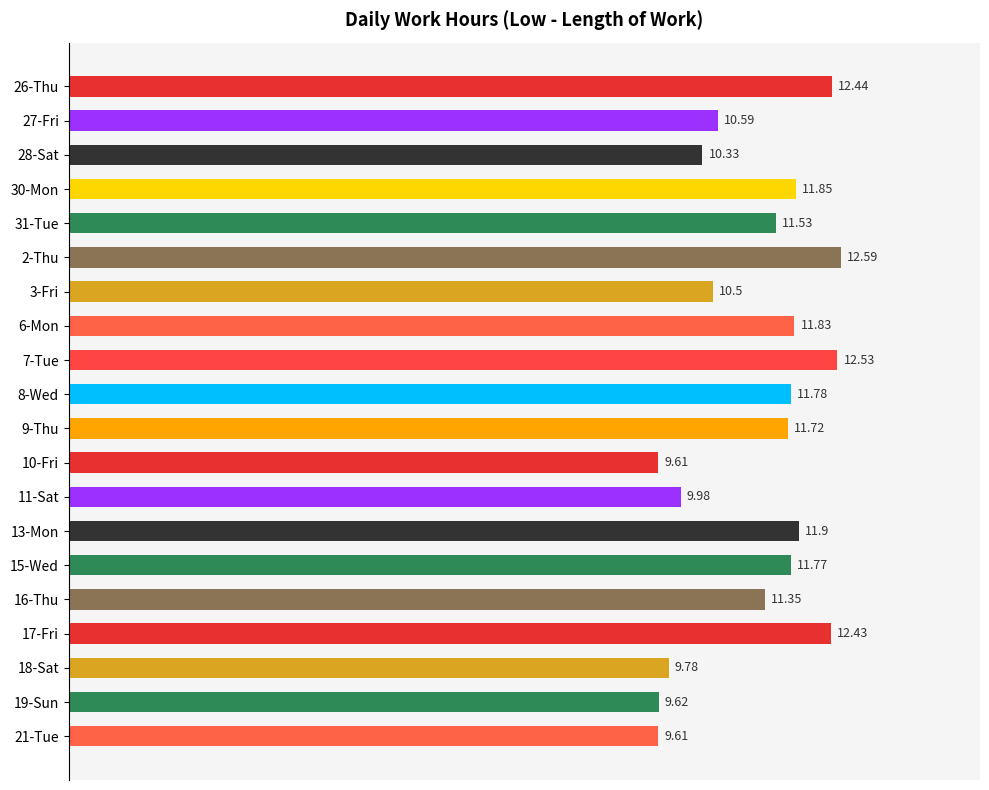

What is the difference between the maximum and second lowest values?

3.0